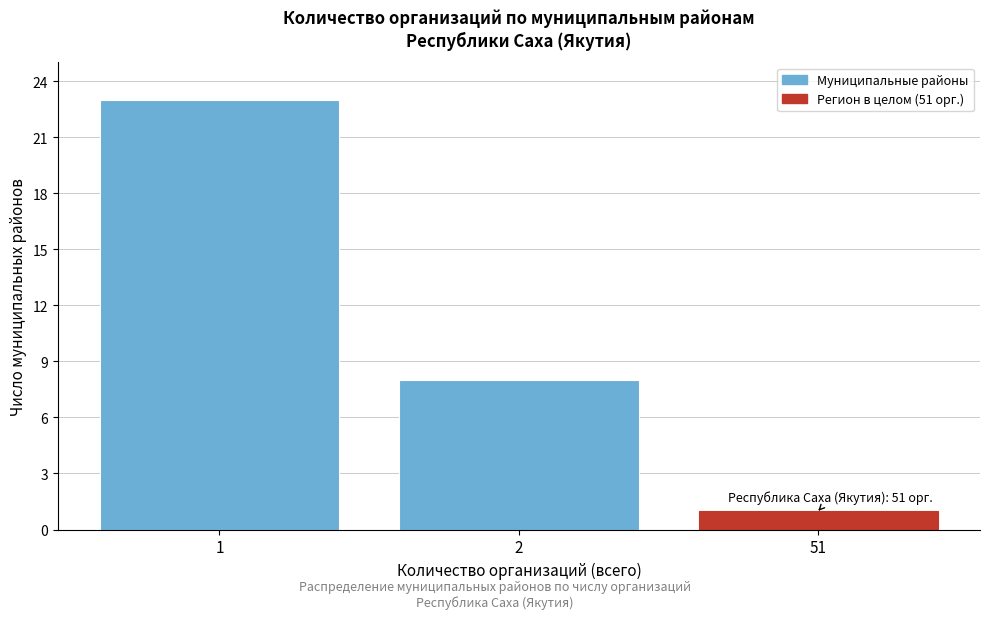

Reading left to right, transcribe all the data shown in this chart.

23	8	1